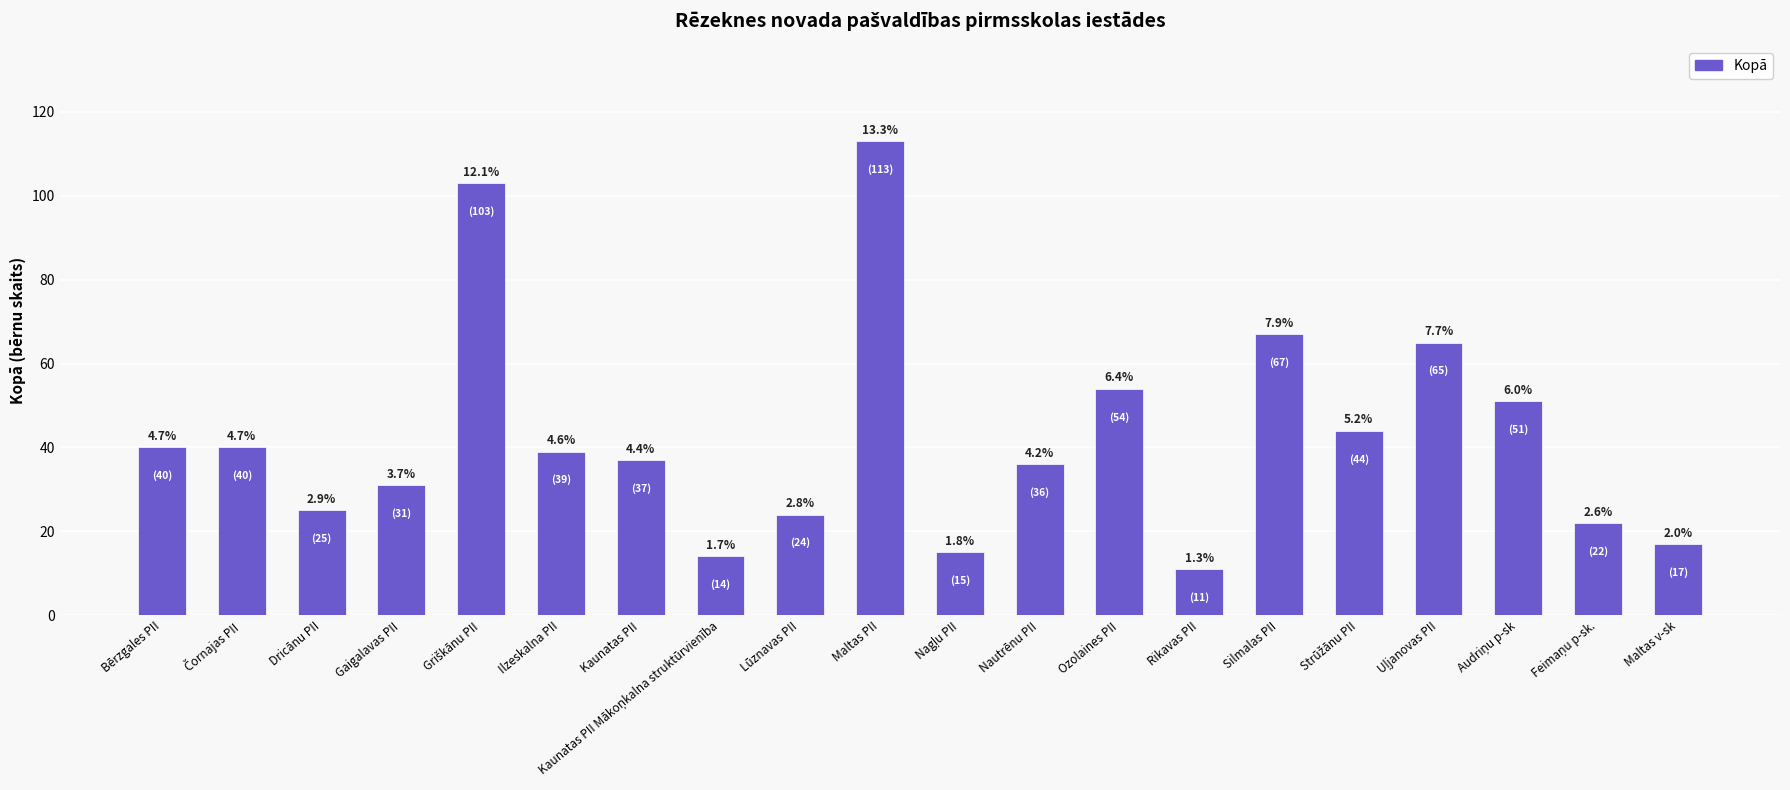

At which label does the data first exceed 39?

Bērzgales PII